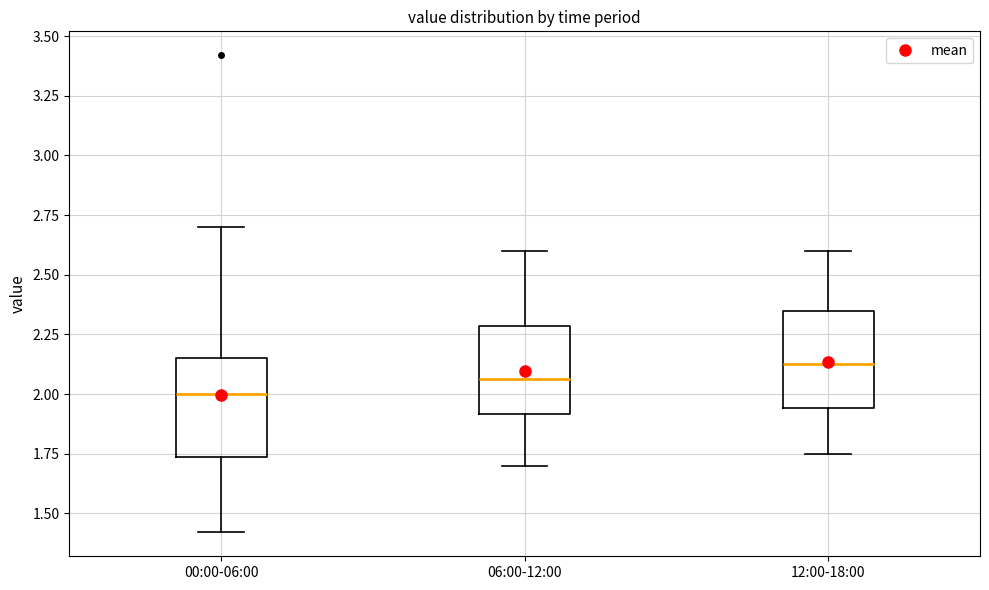

Reading left to right, read every box against the y-axis: the position of its median line, the range the box covers, and the ends of its whiskers. The values are not printed on the chart, so give them approximately, as read against the axis.

00:00-06:00: median 2.00, box 1.75 to 2.15, whiskers 1.40 to 2.70
06:00-12:00: median 2.05, box 1.90 to 2.30, whiskers 1.70 to 2.60
12:00-18:00: median 2.15, box 1.95 to 2.35, whiskers 1.75 to 2.60